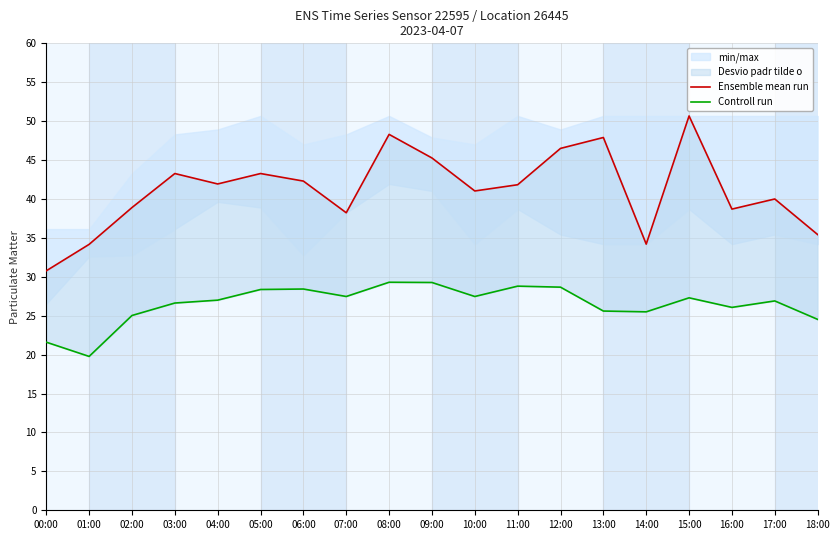

True or false: Controll run has more than 2 interior local peaks.

True